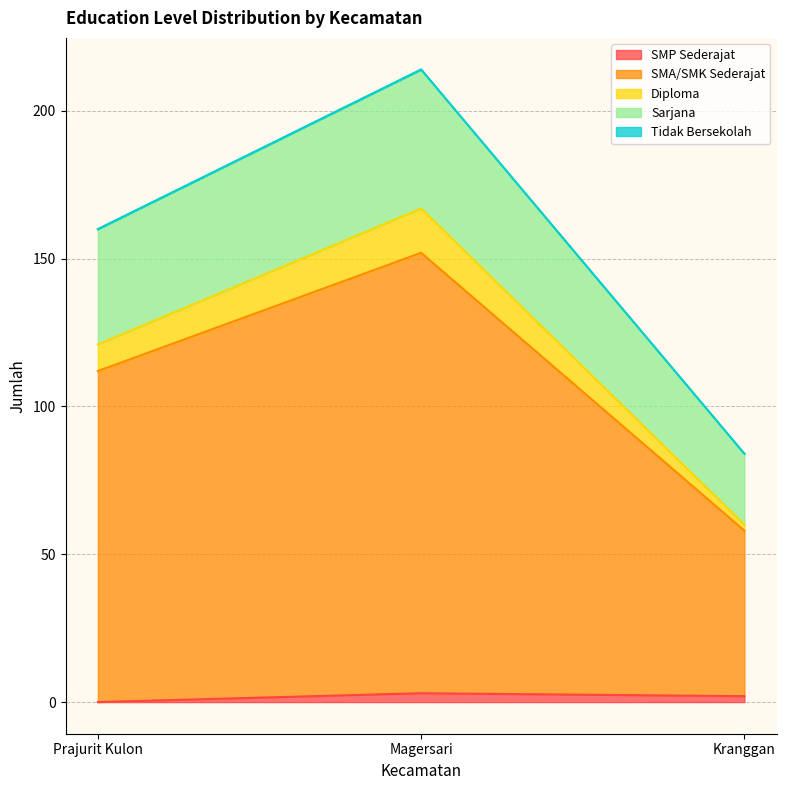

At which category is the sum across all series the highest?

Magersari